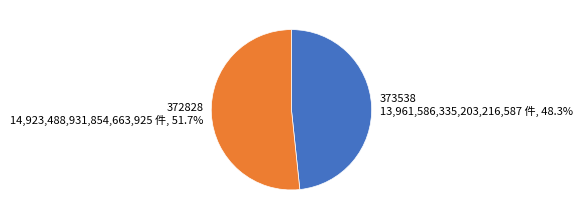

Rank the categories by value from lowest to highest.

373538, 372828